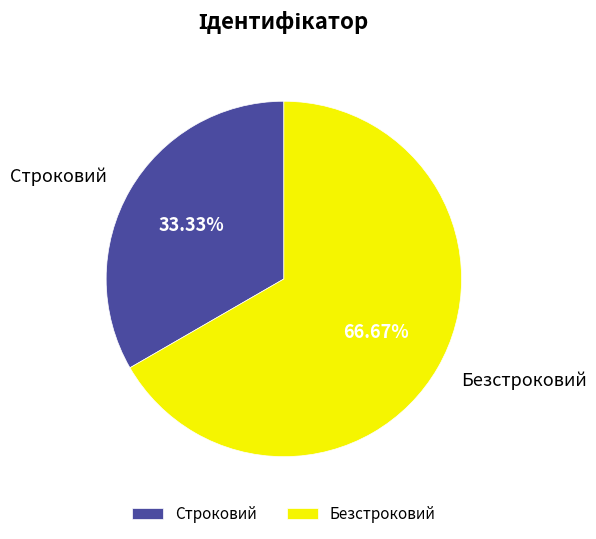

Is there a majority slice in this chart?

Yes